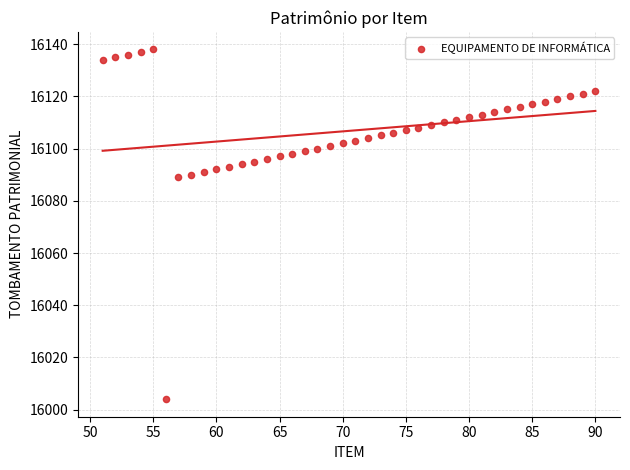

What is the range of X values (max minus min)?

39